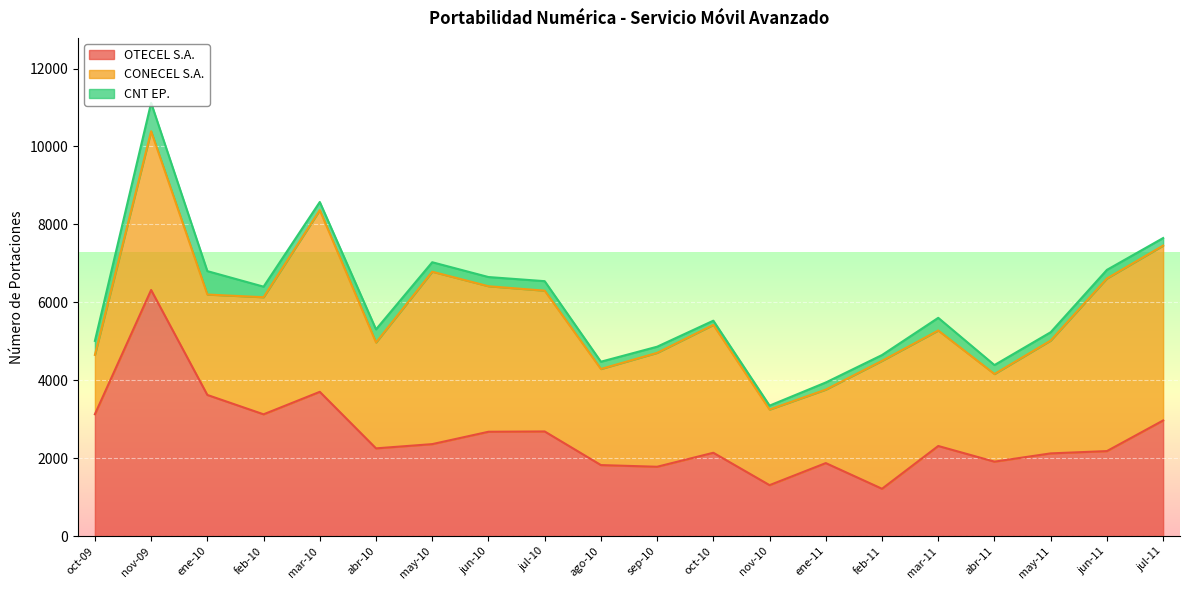

What are all the series names shown in the legend?

OTECEL S.A., CONECEL S.A., CNT EP.